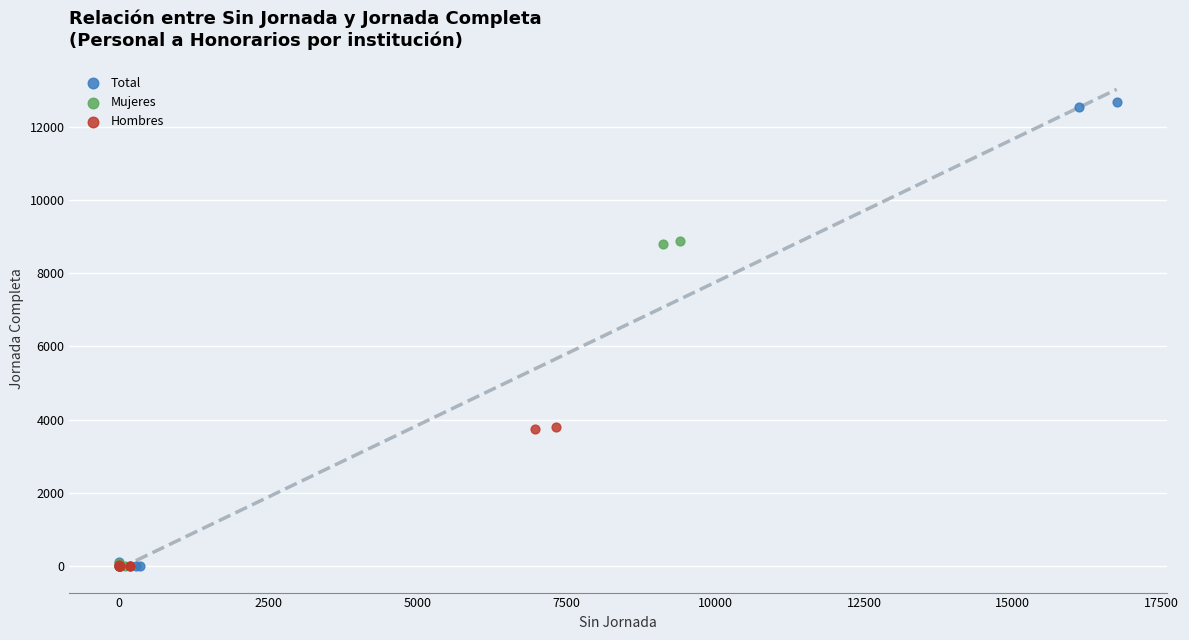

Which series contains the highest Y value?

Total